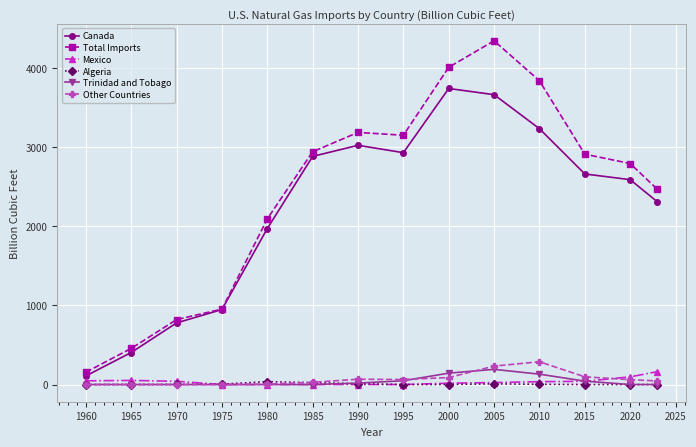

At how many categories does at least one series exceed 4031?

1